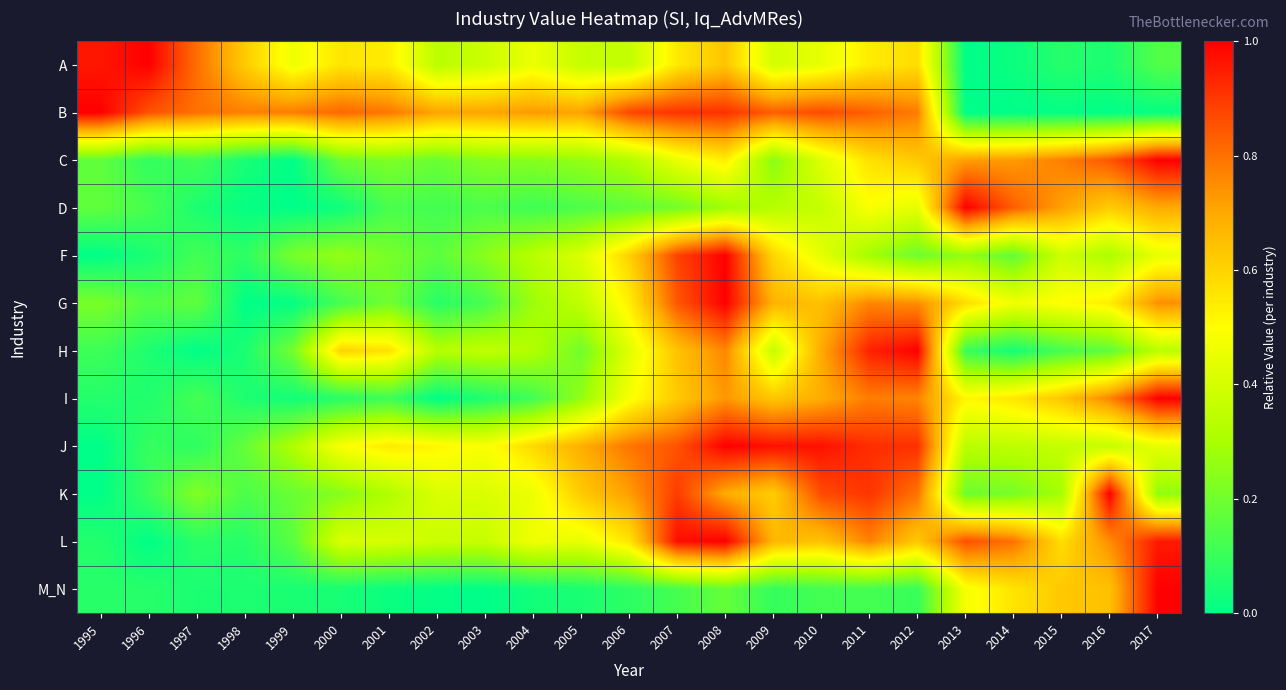

Count the number of categories in the chart.

23